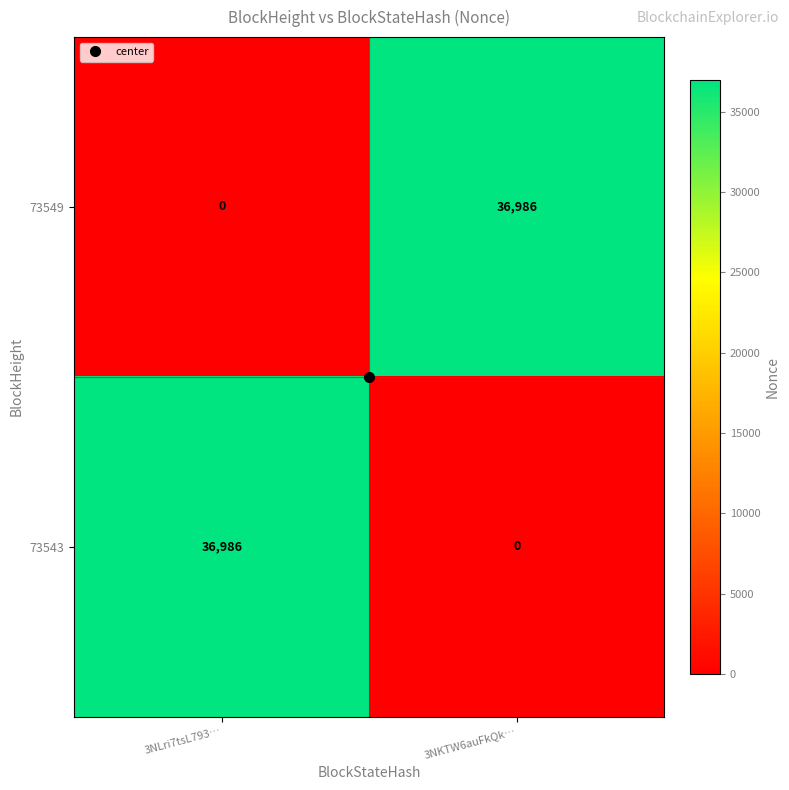

What value does the 73543 series have at 3NLri7tsL793…?

36986